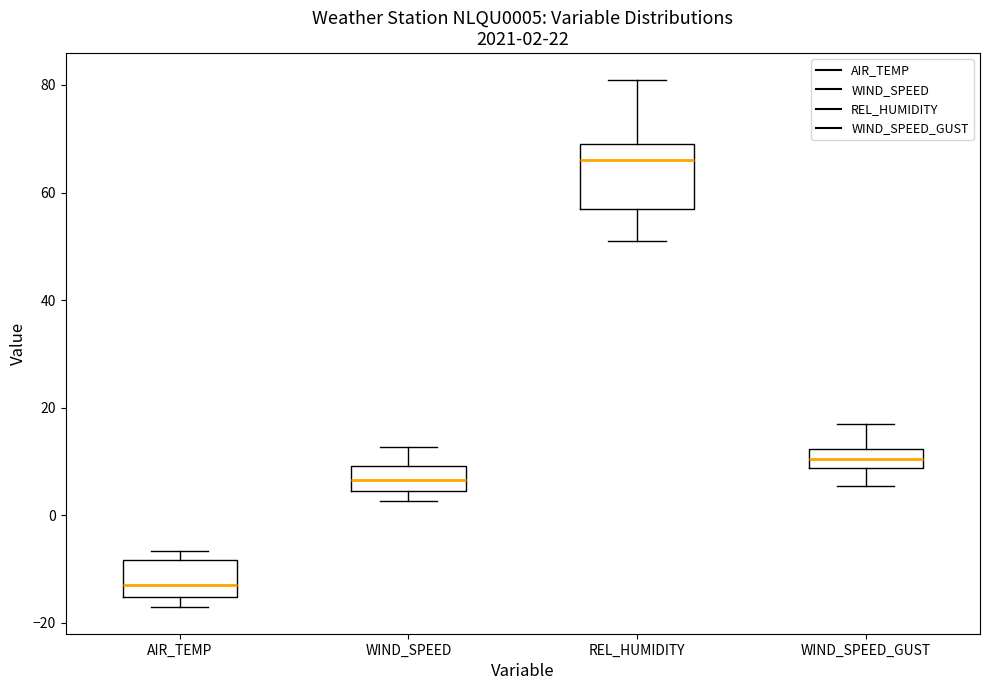

Which box has the highest median line?

REL_HUMIDITY